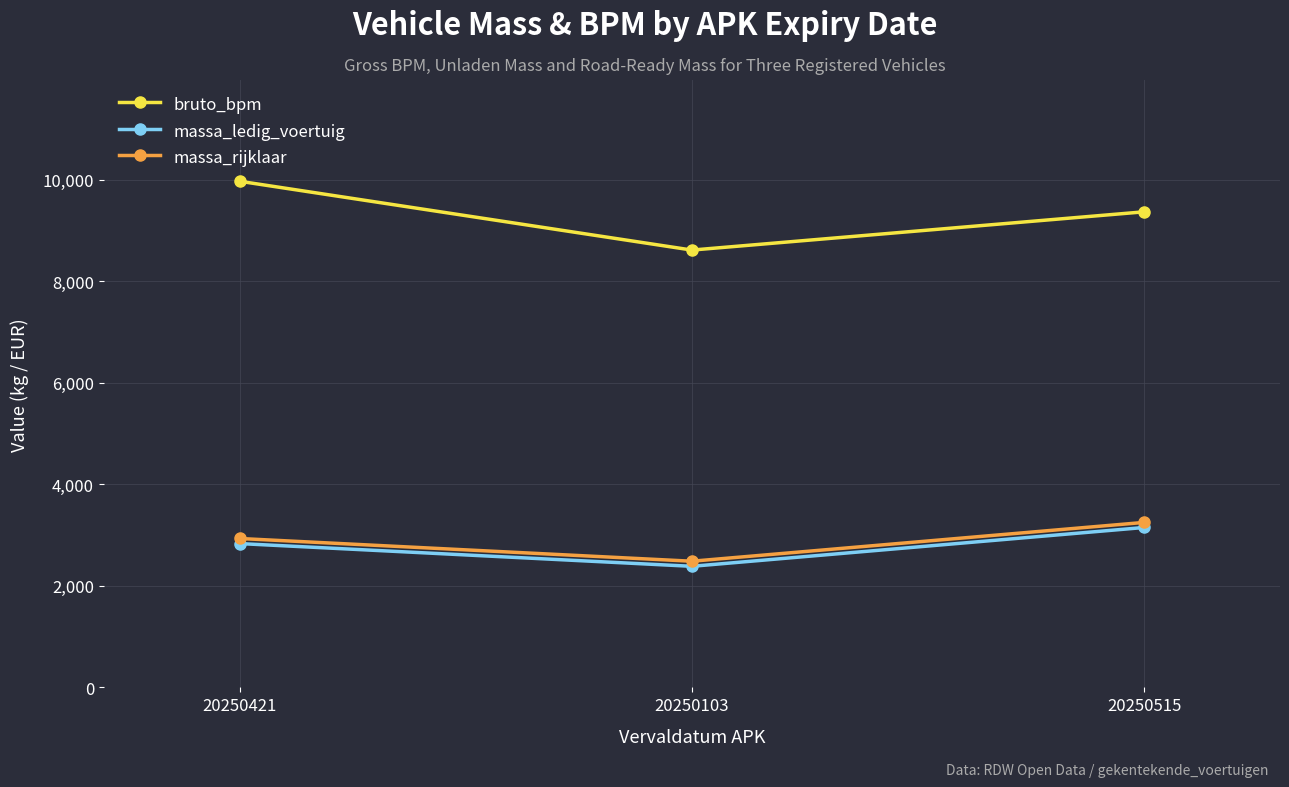

What is the average value of the bruto_bpm series?

9317